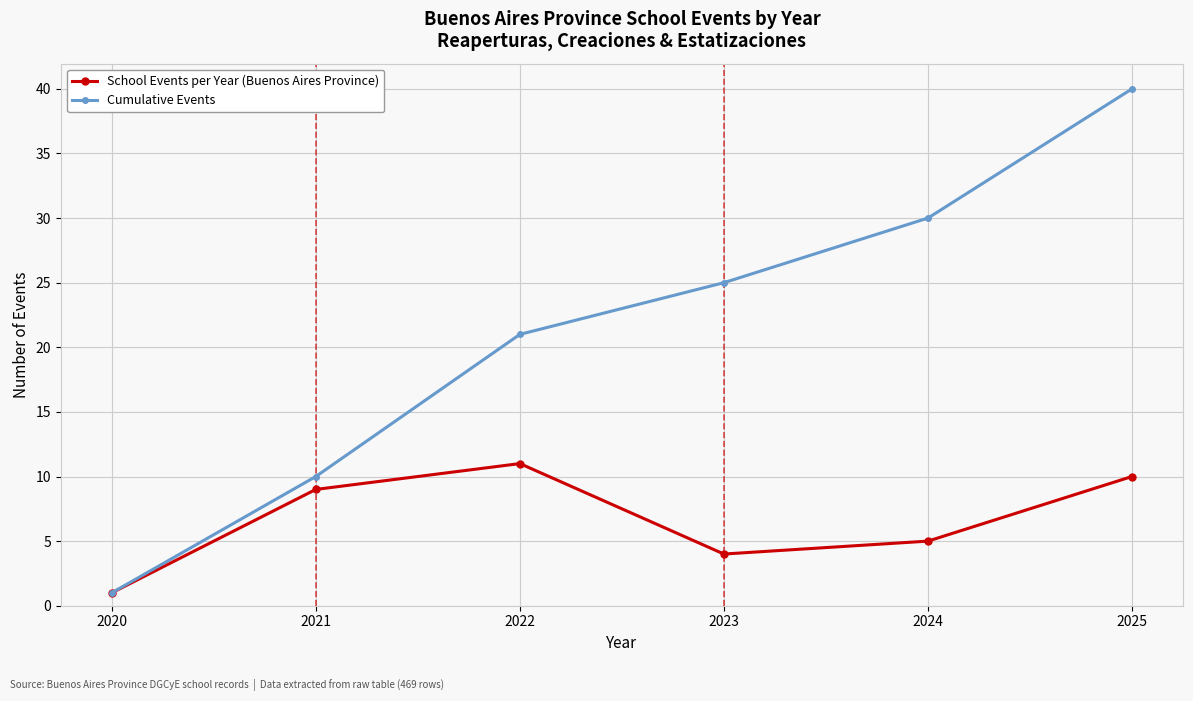

How many data points in Cumulative Events are less than 25?

3